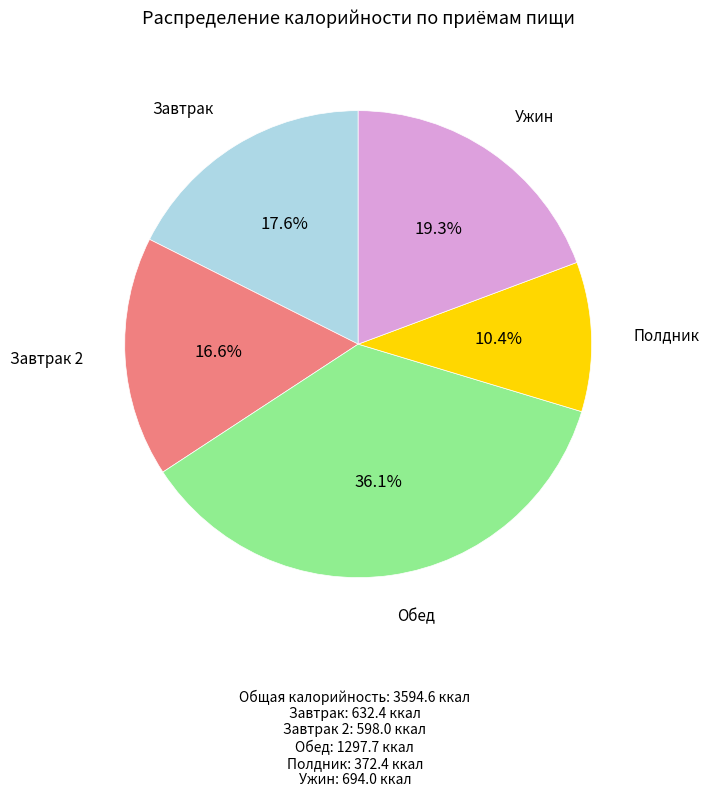

How many segments does this pie chart have?

5